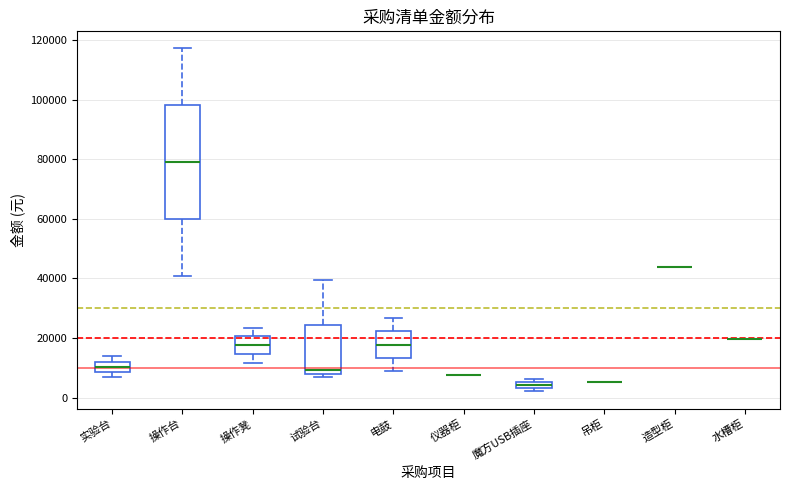

Which box is the tallest, from its lower edge to its upper edge?

操作台